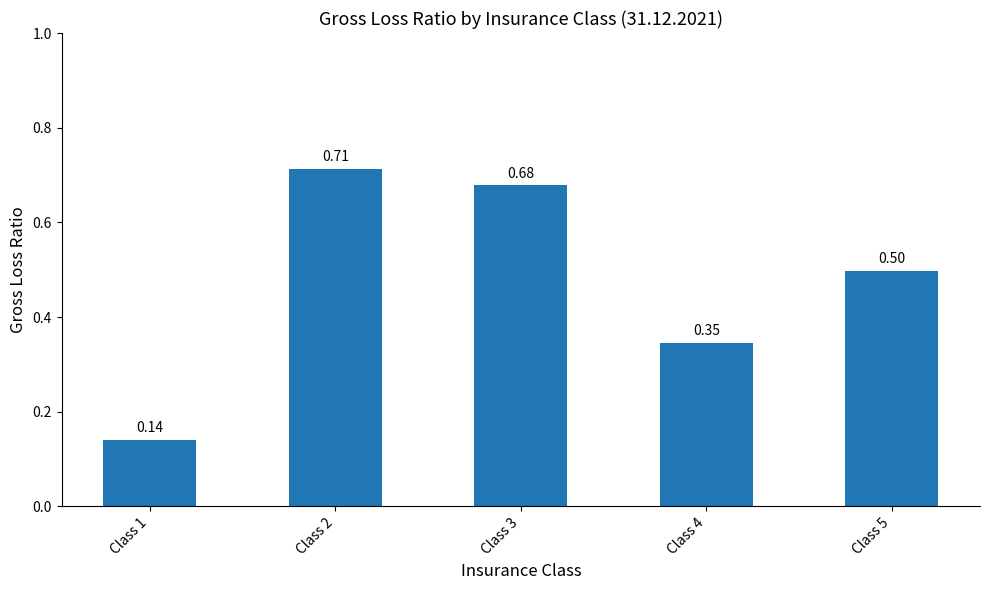

What is the difference between the maximum and minimum values?

0.6